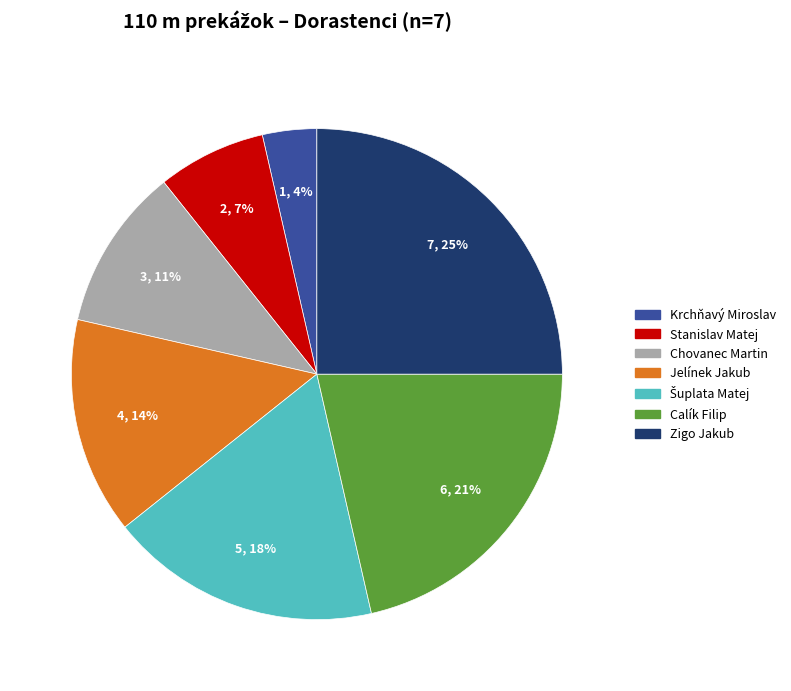

Is there a majority slice in this chart?

No